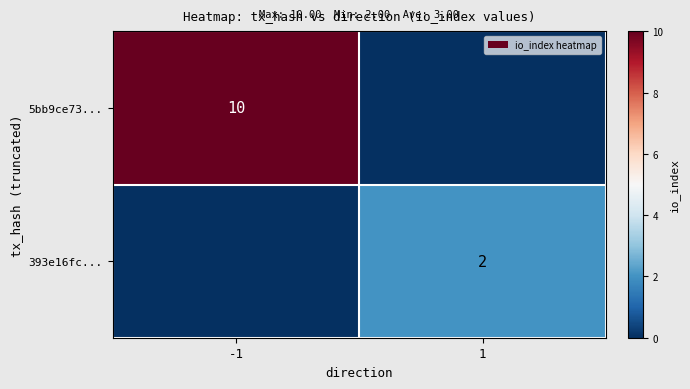

True or false: 5bb9ce73... has a value of 10 at -1.

True